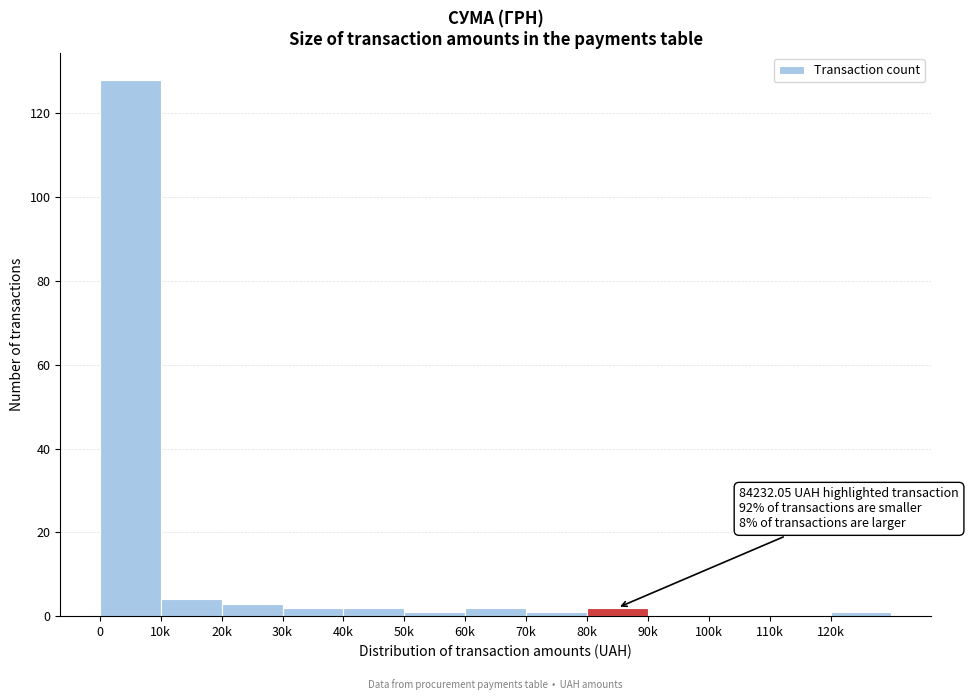

Reading right to left, what are all the values shown in this chart?

120k=1	110k=0	100k=0	90k=0	80k=2	70k=1	60k=2	50k=1	40k=2	30k=2	20k=3	10k=4	0=128